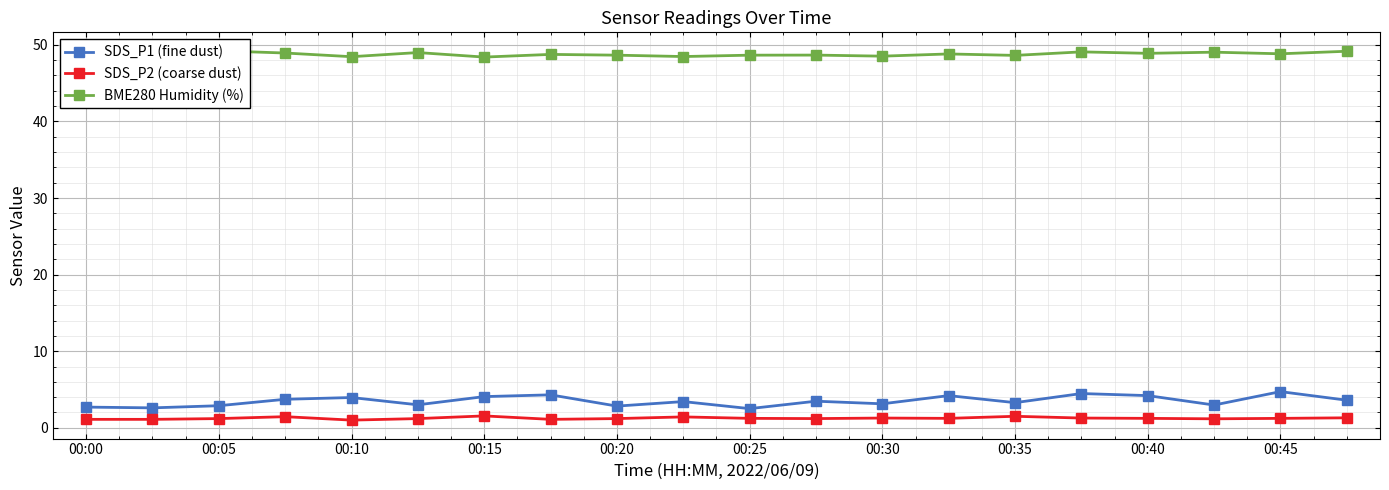

What is the difference between the maximum and minimum values in the SDS_P2 (coarse dust) series?

0.6